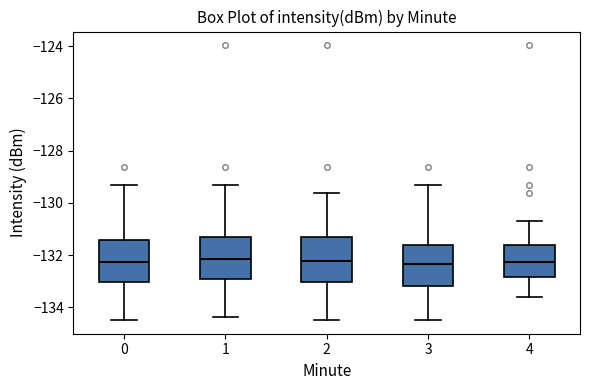

Reading left to right, transcribe this box plot: for each box, give where its median line is, the range the box spans, and where its two whiskers end, as read against the y-axis. The values are not printed on the chart, so give them approximately, as read against the axis.

0: median -132.2, box -133.0 to -131.4, whiskers -134.4 to -129.4
1: median -132.2, box -133.0 to -131.4, whiskers -134.4 to -129.4
2: median -132.2, box -133.0 to -131.4, whiskers -134.4 to -129.6
3: median -132.4, box -133.2 to -131.6, whiskers -134.4 to -129.4
4: median -132.2, box -132.8 to -131.6, whiskers -133.6 to -130.8